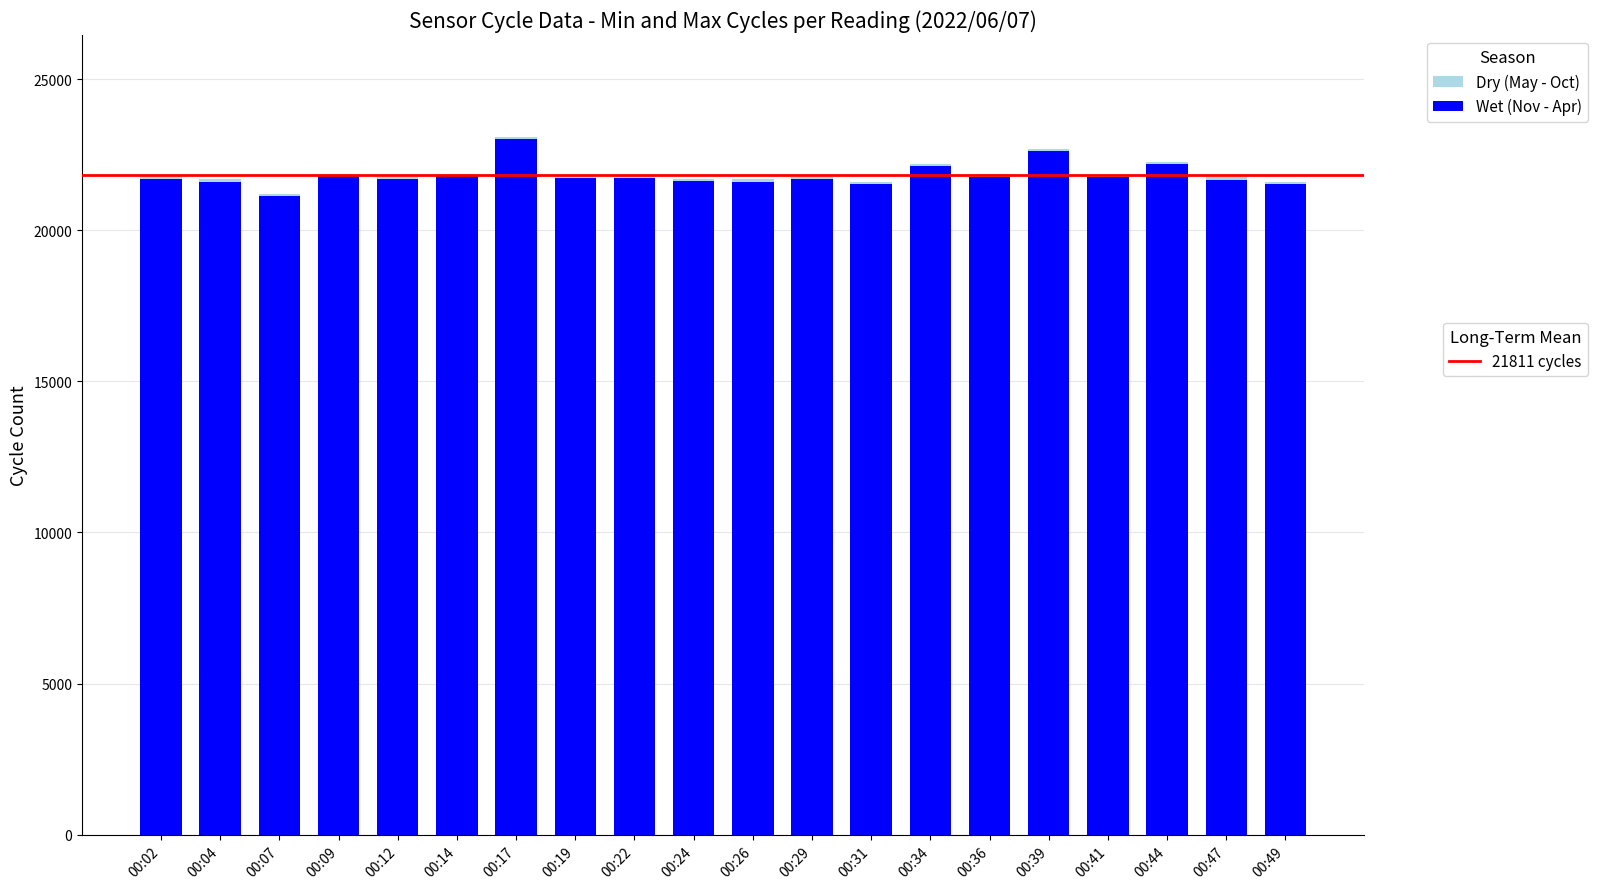

Is it true that the value at 00:29 is 21689?

True